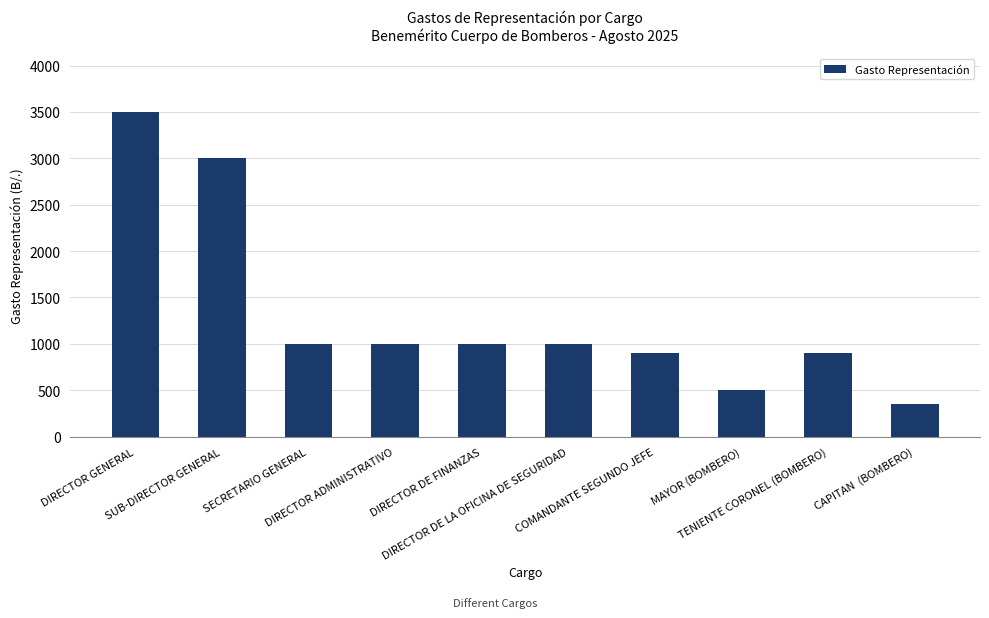

What is the sum of all values?

13150